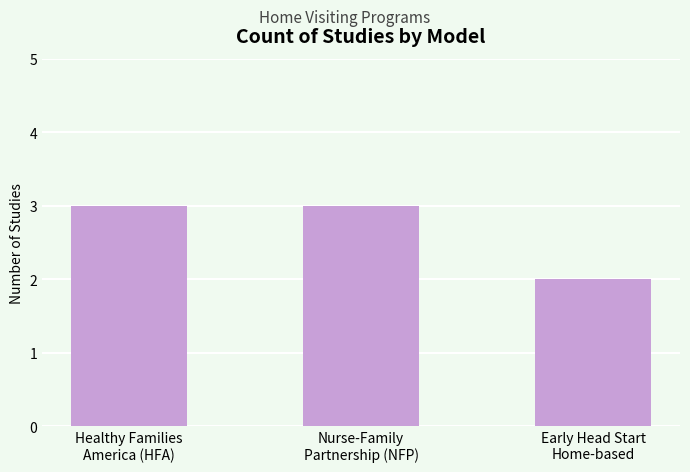

What is the sum of all values?

8